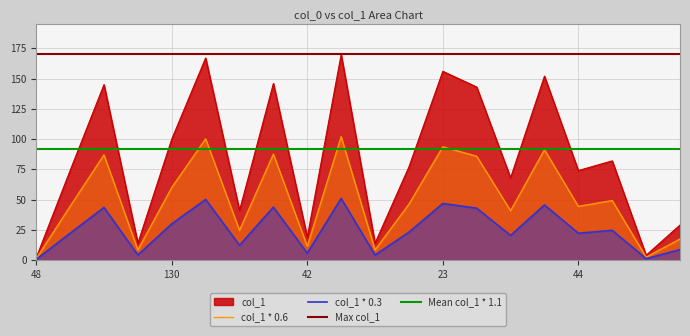

Is it true that the value at 134 is 17?

False